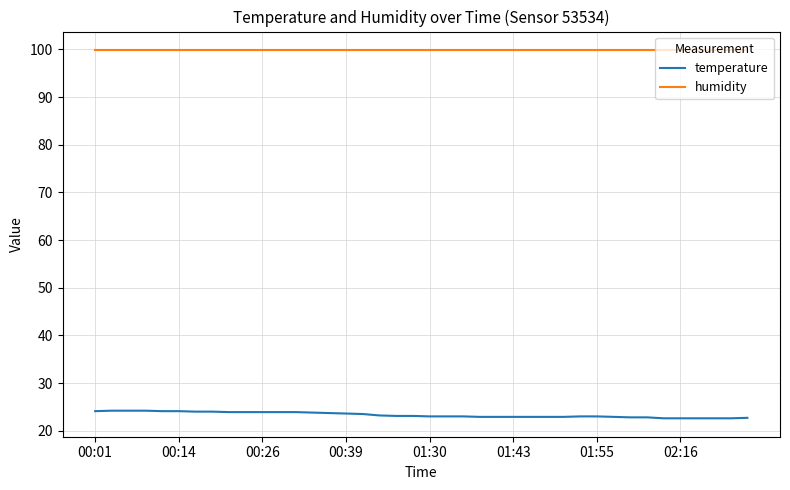

List the series in order of their overall mean, lowest first.

temperature, humidity